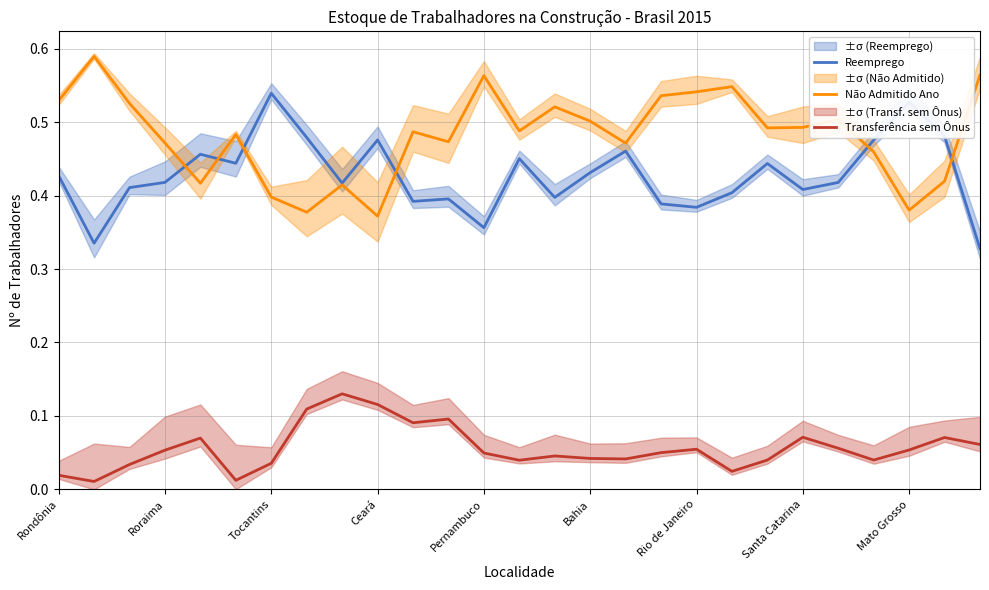

Which series has the widest spread of values?

Não Admitido Ano